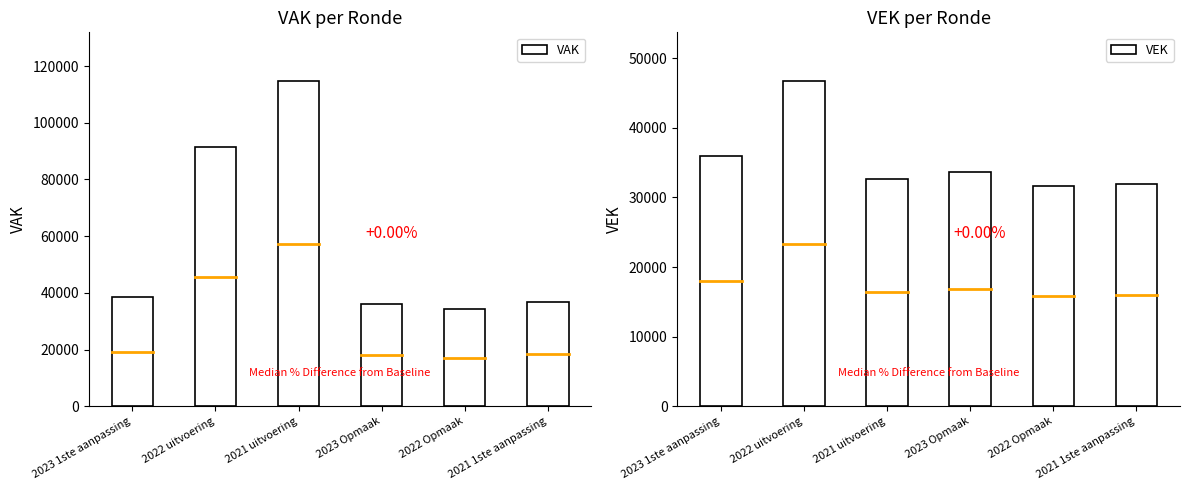

At 2022 Opmaak, list the series in order from smallest to largest.

VEK, VAK